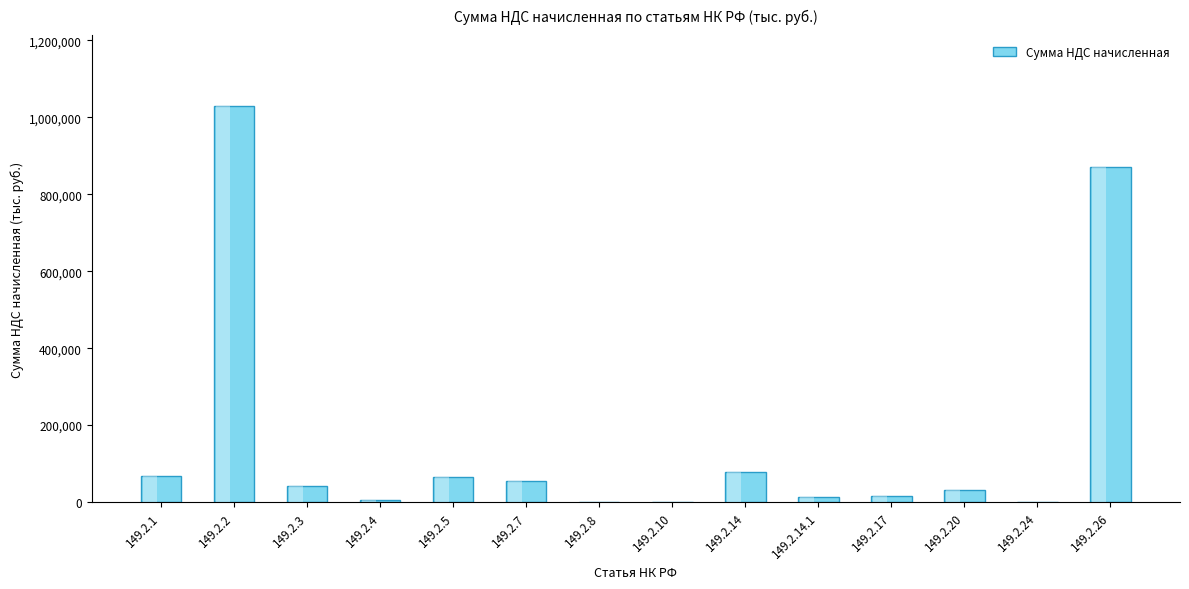

What is the change in value from 149.2.3 to 149.2.26?

+829577